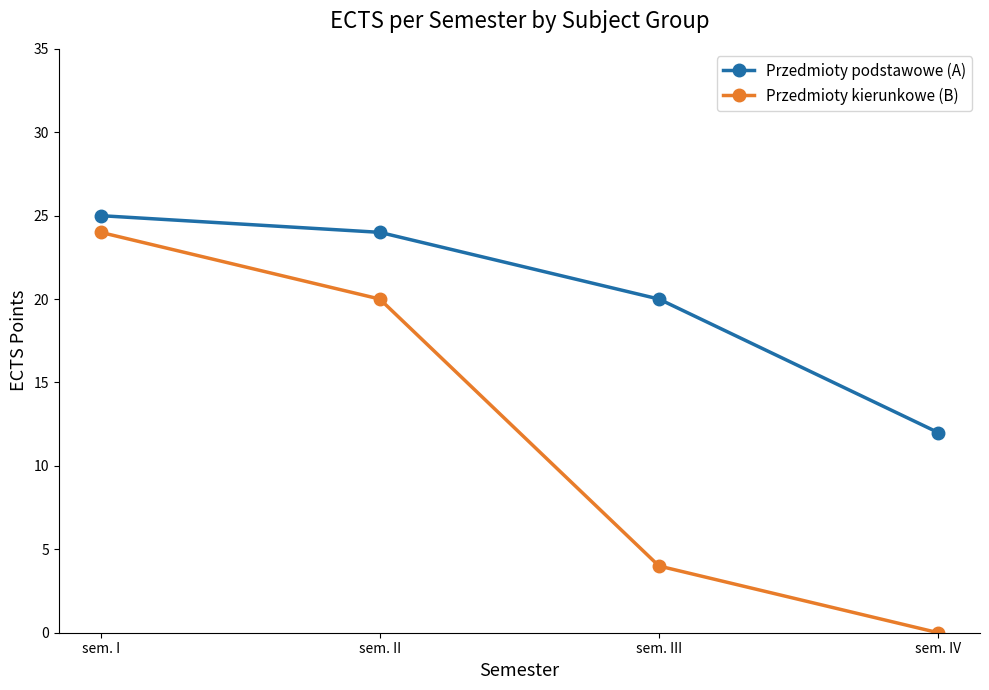

True or false: Przedmioty podstawowe (A) has a value of 10 at sem. II.

False